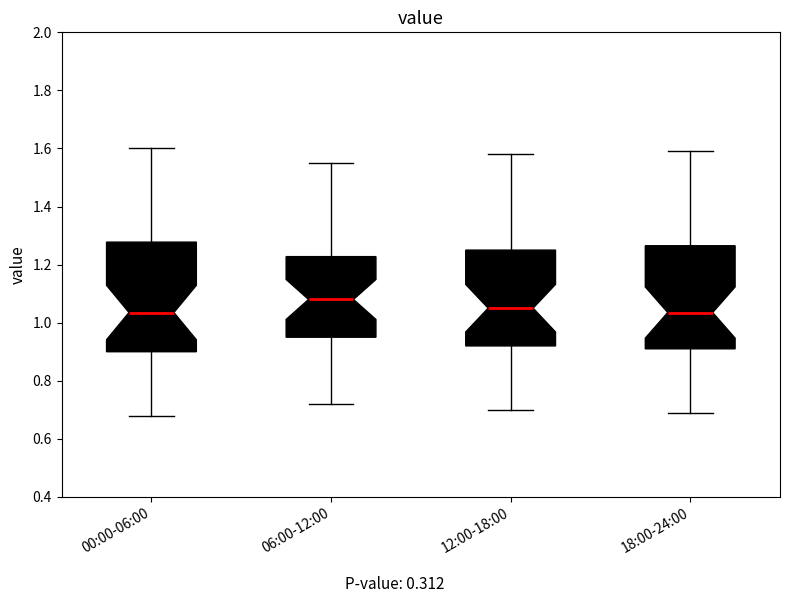

Reading left to right, read every box against the y-axis: the position of its median line, the range the box covers, and the ends of its whiskers. The values are not printed on the chart, so give them approximately, as read against the axis.

00:00-06:00: median 1.04, box 0.90 to 1.28, whiskers 0.68 to 1.60
06:00-12:00: median 1.08, box 0.96 to 1.22, whiskers 0.72 to 1.56
12:00-18:00: median 1.06, box 0.92 to 1.26, whiskers 0.70 to 1.58
18:00-24:00: median 1.04, box 0.92 to 1.26, whiskers 0.70 to 1.60